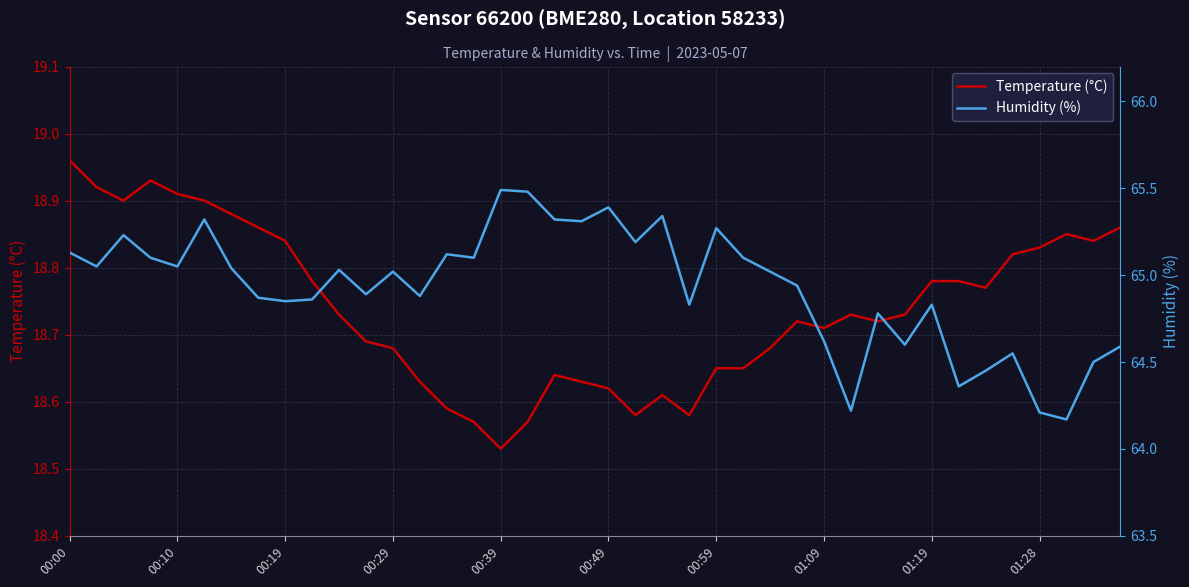

What is the lowest value of the Temperature (°C) series?

18.5